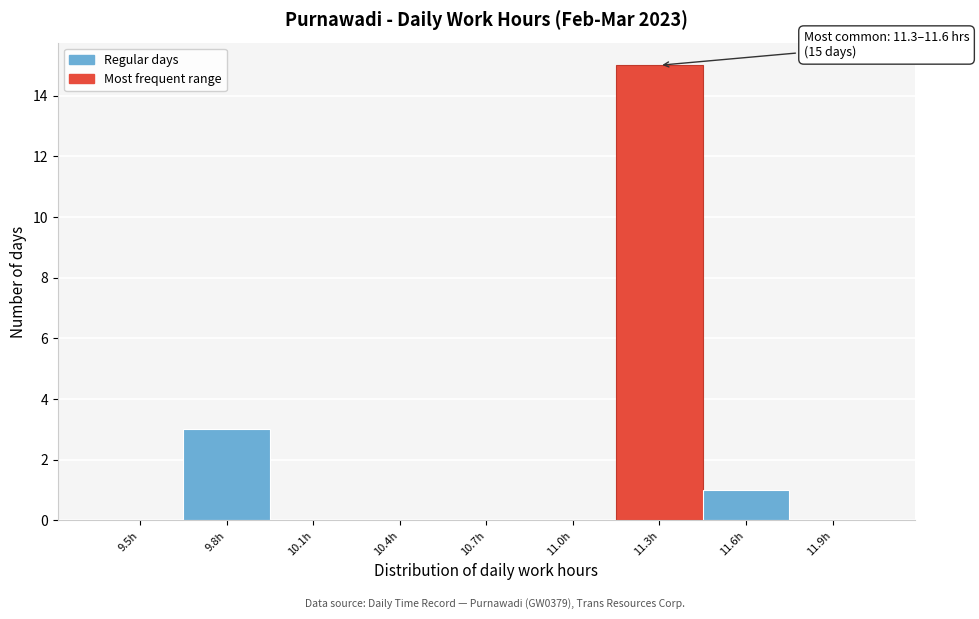

Reading right to left, transcribe all the data shown in this chart.

11.9h=0	11.6h=1	11.3h=15	11.0h=0	10.7h=0	10.4h=0	10.1h=0	9.8h=3	9.5h=0